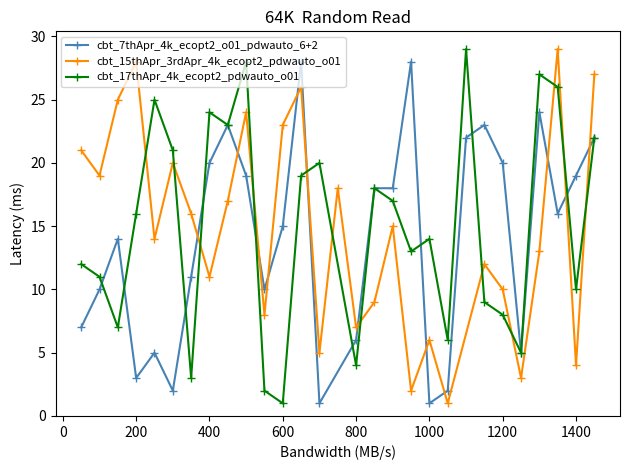

The cbt_17thApr_4k_ecopt2_pdwauto_o01 series shows 0 at 600. True or false?

False